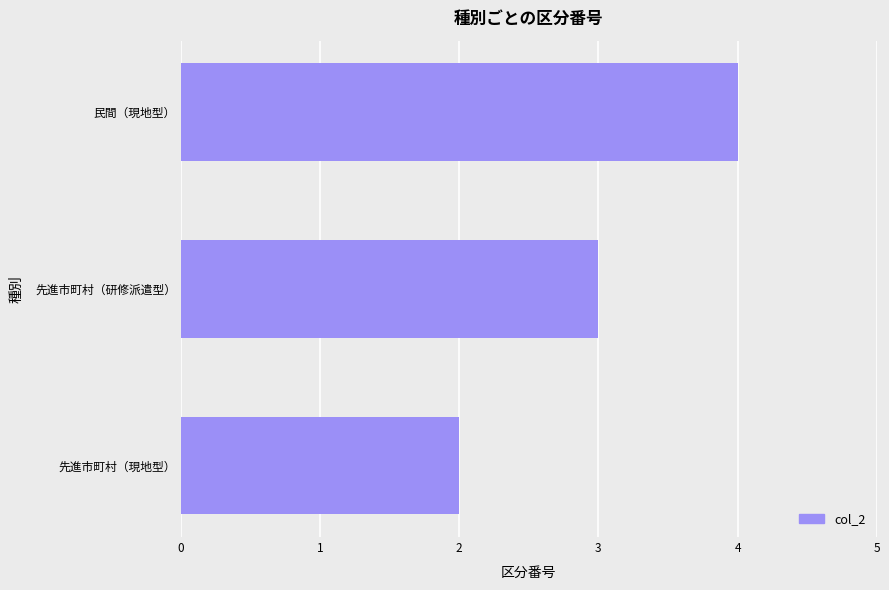

What is the sum of all values?

9